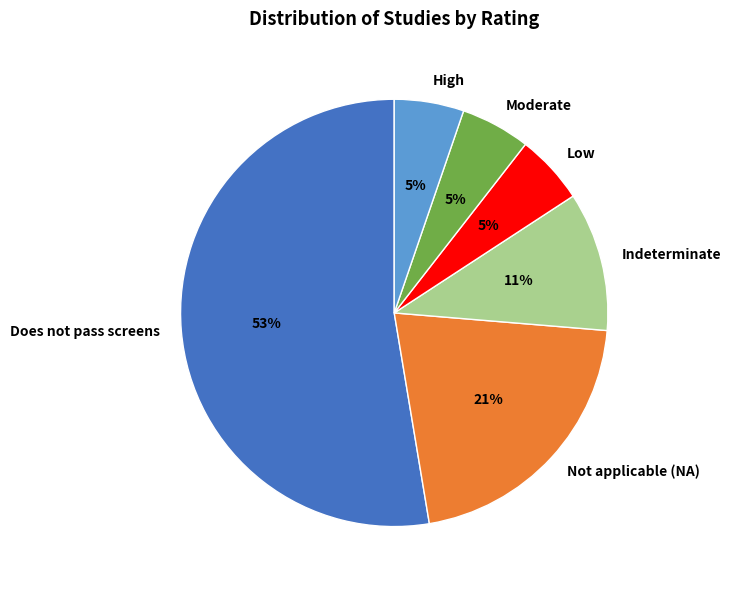

What is the largest slice in the pie chart?

Does not pass screens